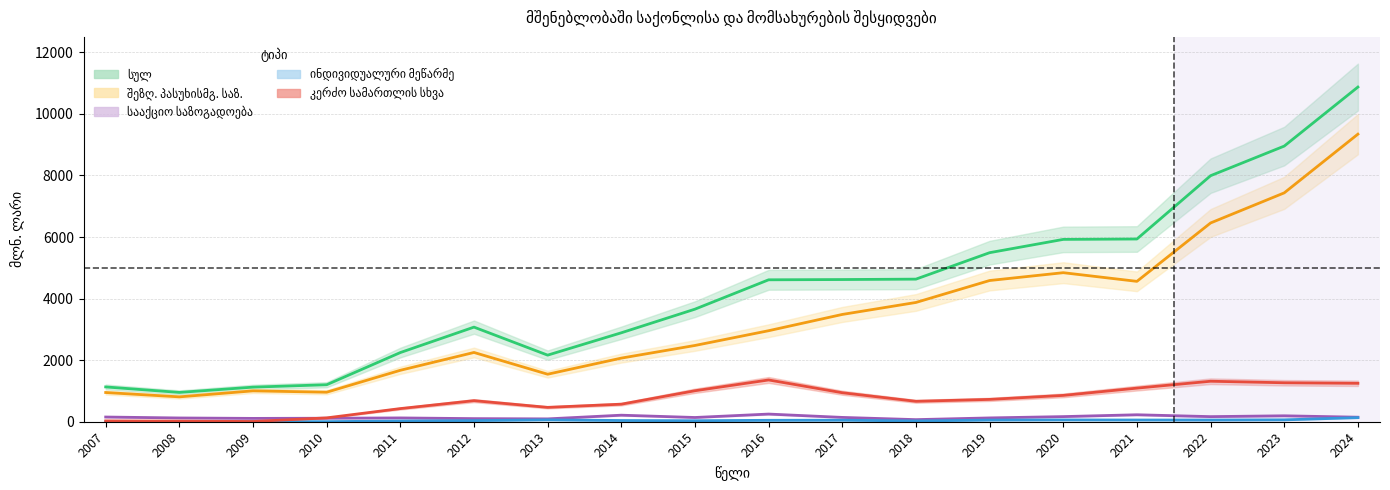

The სააქციო საზოგადოება series shows 29.8 at 2015. True or false?

False